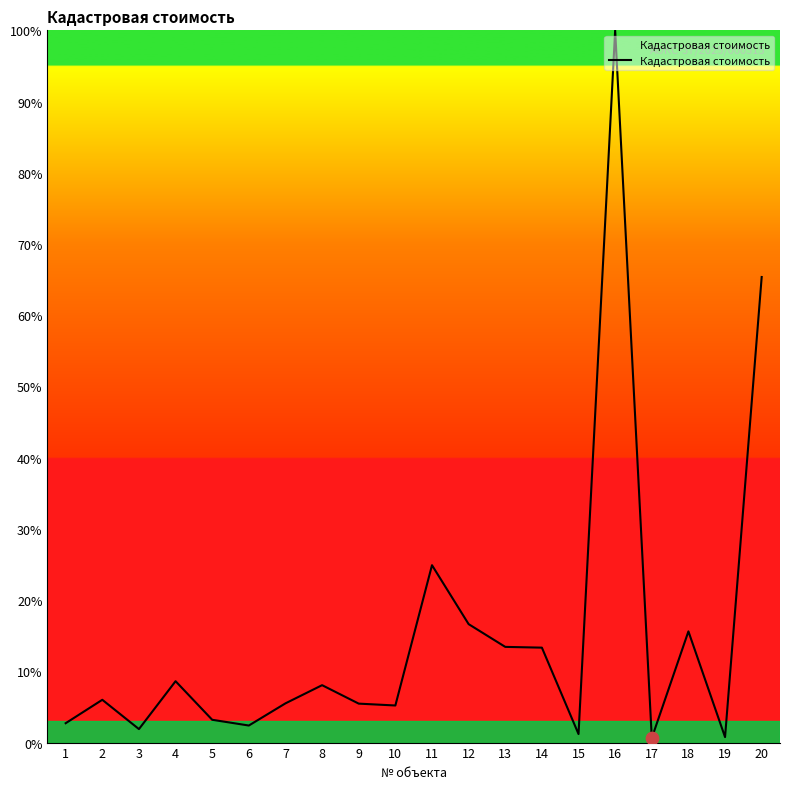

What is the change in value from 9 to 18?

+10.1